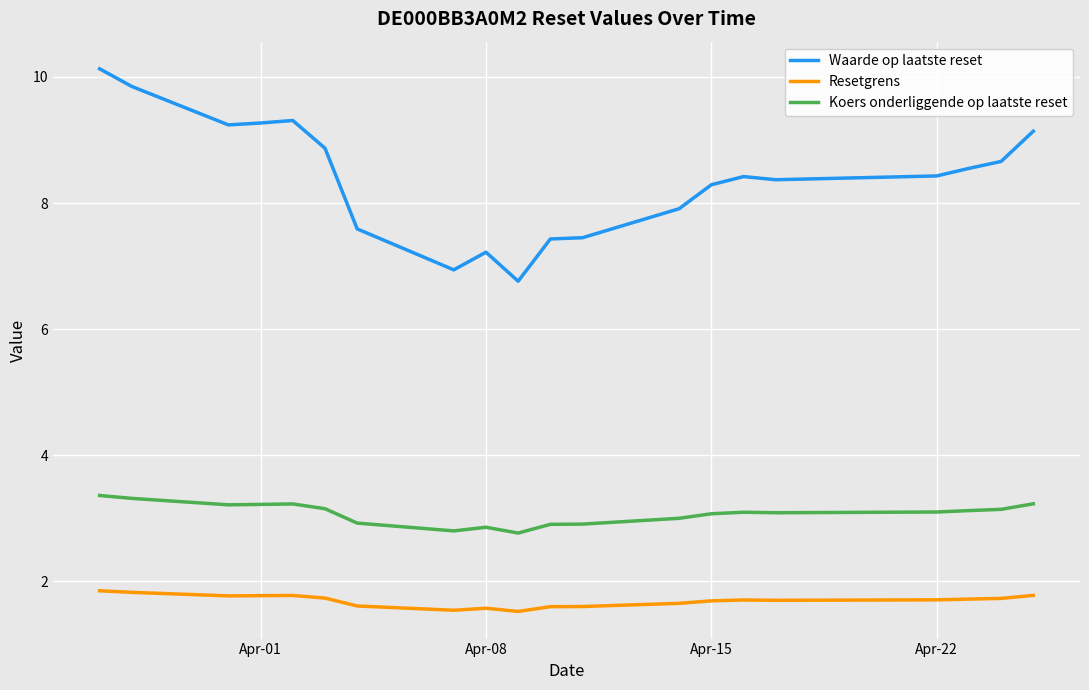

Which series has the widest spread of values?

Waarde op laatste reset